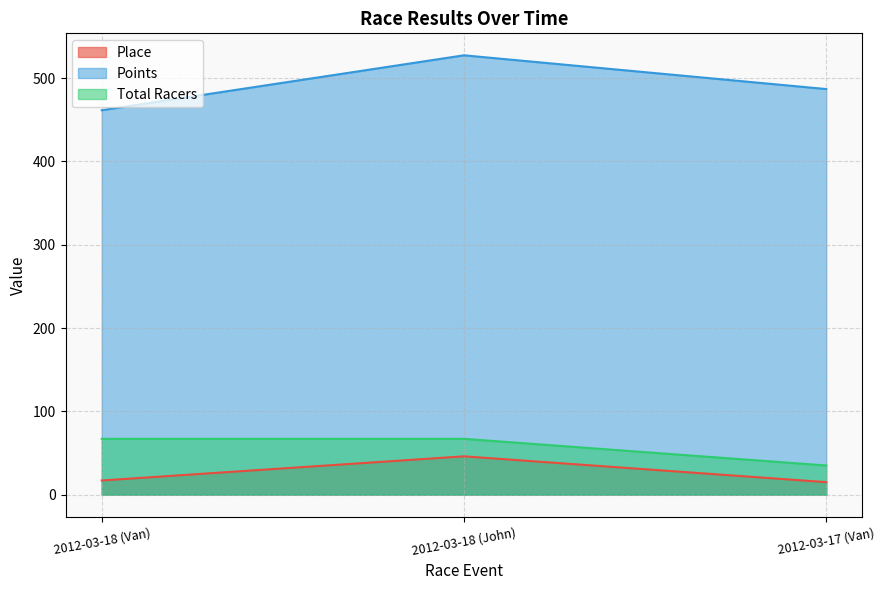

True or false: Total Racers has a value of 9.5 at 2012-03-17 (Van).

False